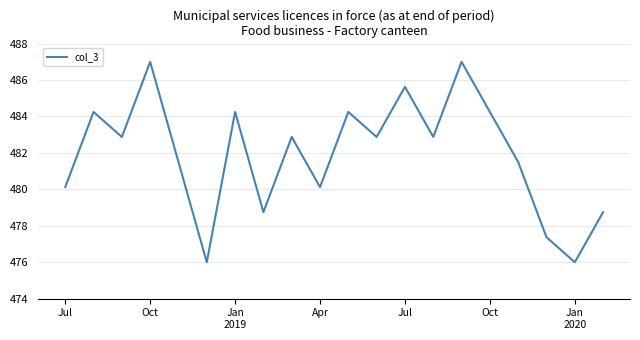

What is the minimum value shown in the chart?

476.0